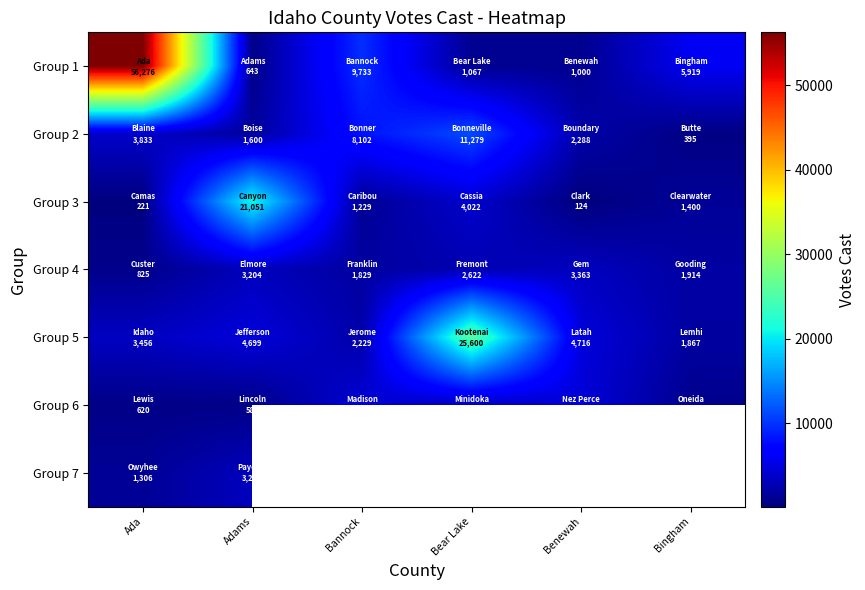

Is it true that Group 1 equals 1000.0 at Benewah?

True